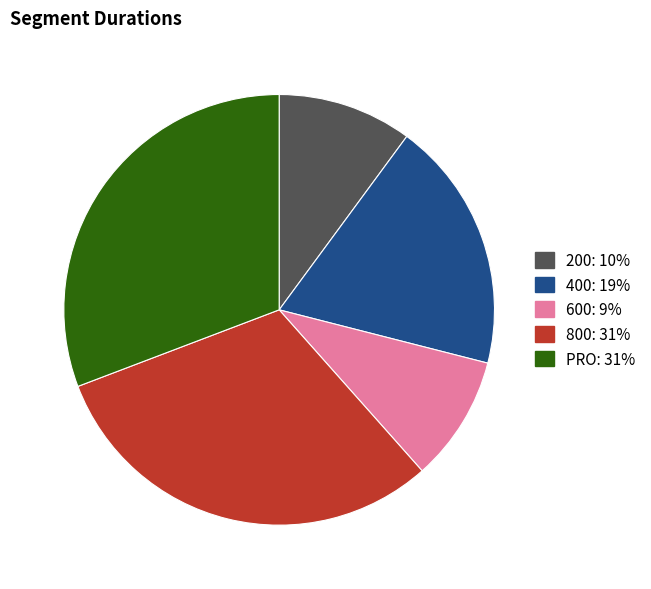

Count the number of slices in the pie.

5